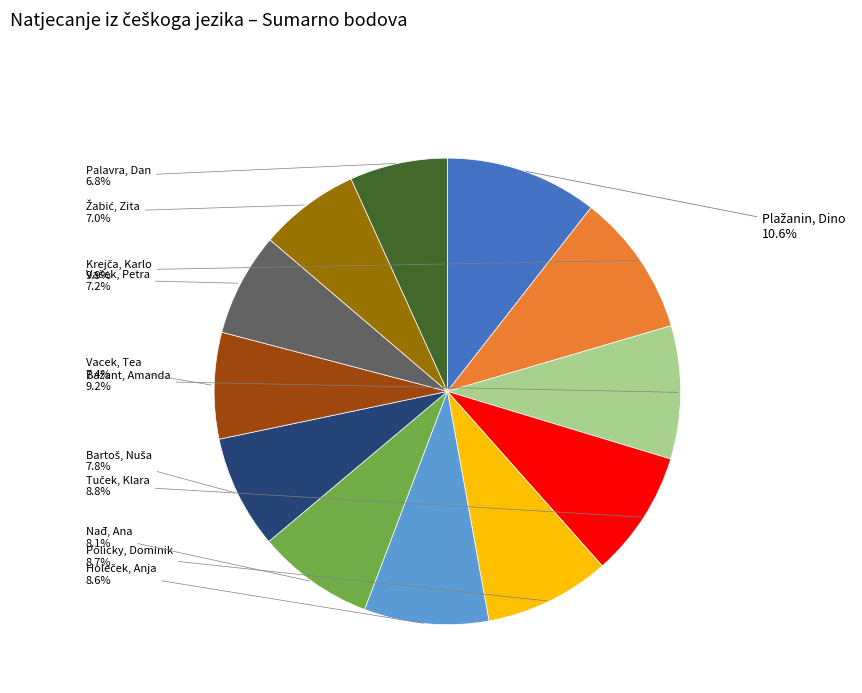

Does any single category account for the majority?

No